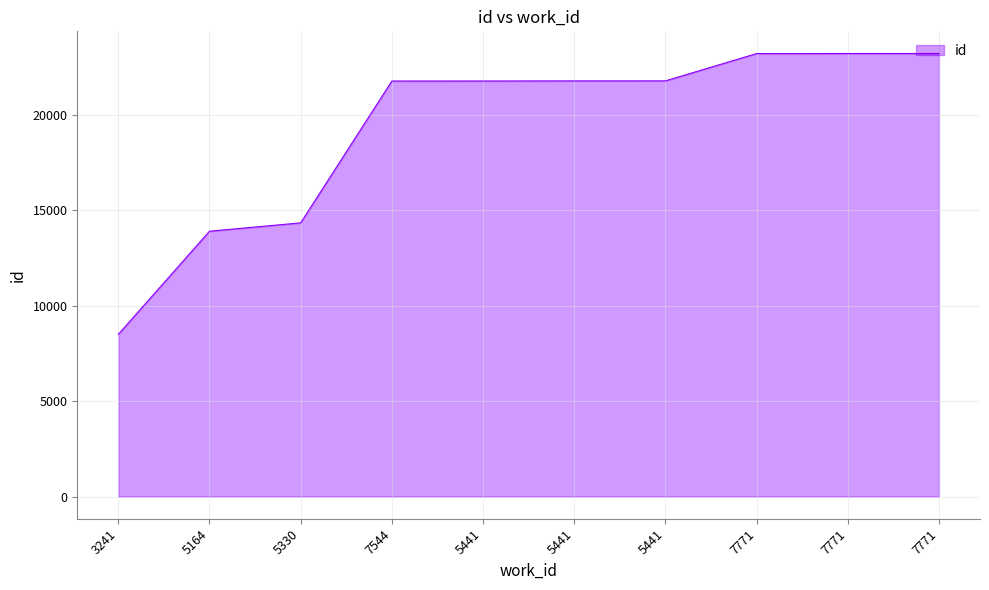

What is the difference between the values at 7771 and 3241?

14704